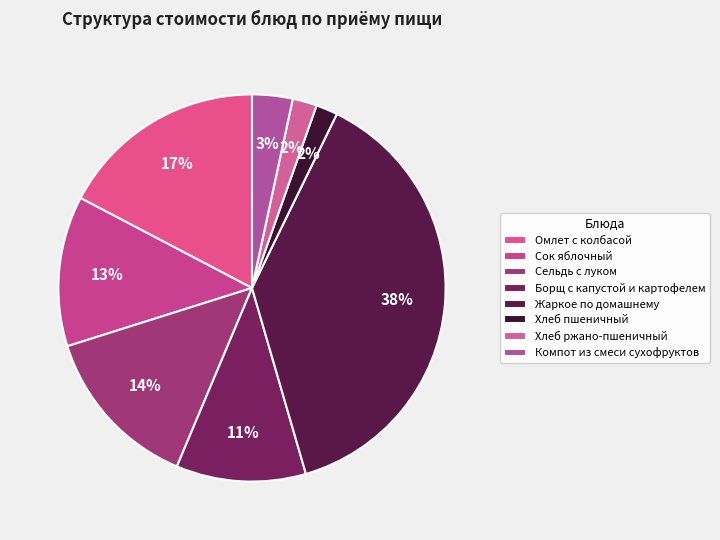

Rank the categories by value from highest to lowest.

Жаркое по домашнему, Омлет с колбасой, Сельдь с луком, Сок яблочный, Борщ с капустой и картофелем, Компот из смеси сухофруктов, Хлеб ржано-пшеничный, Хлеб пшеничный